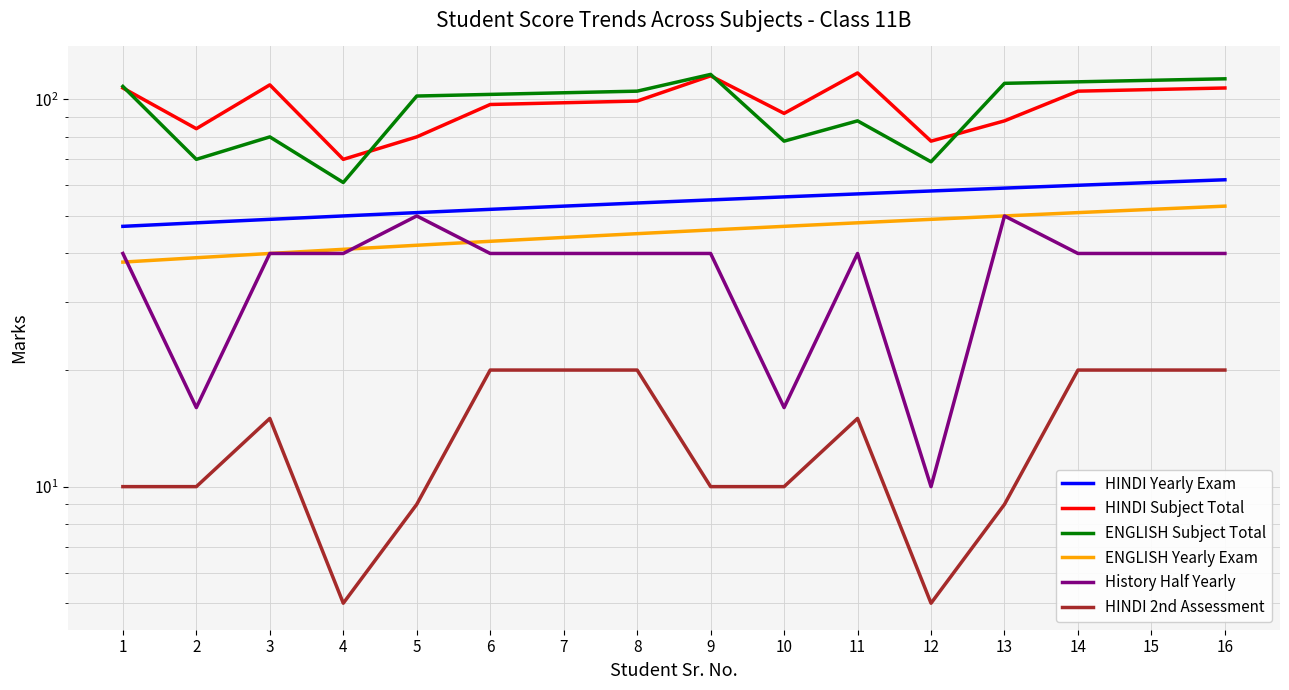

The value of ENGLISH Subject Total at 6 is 164. True or false?

False